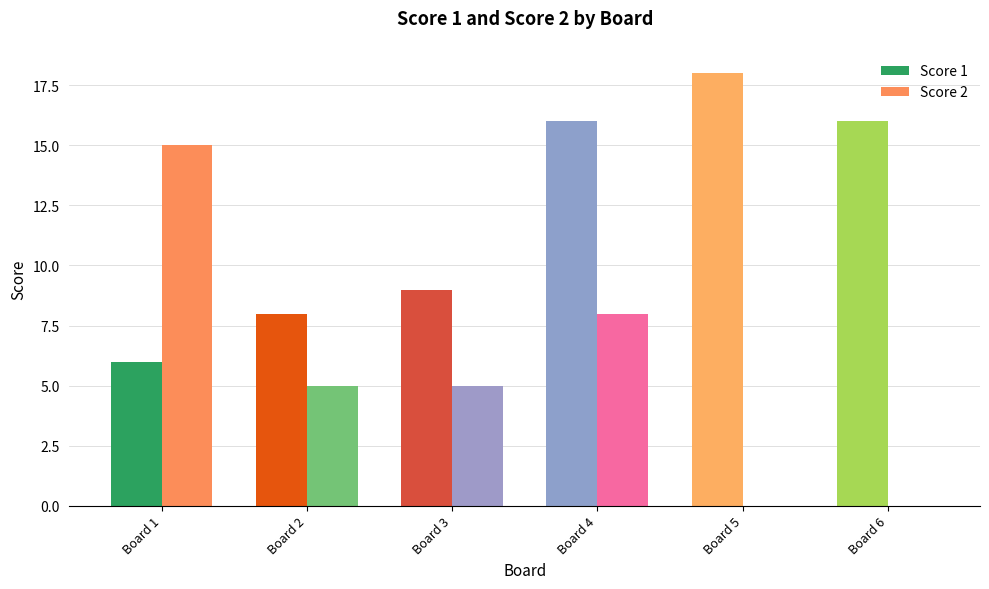

At how many categories does at least one series exceed 1?

6